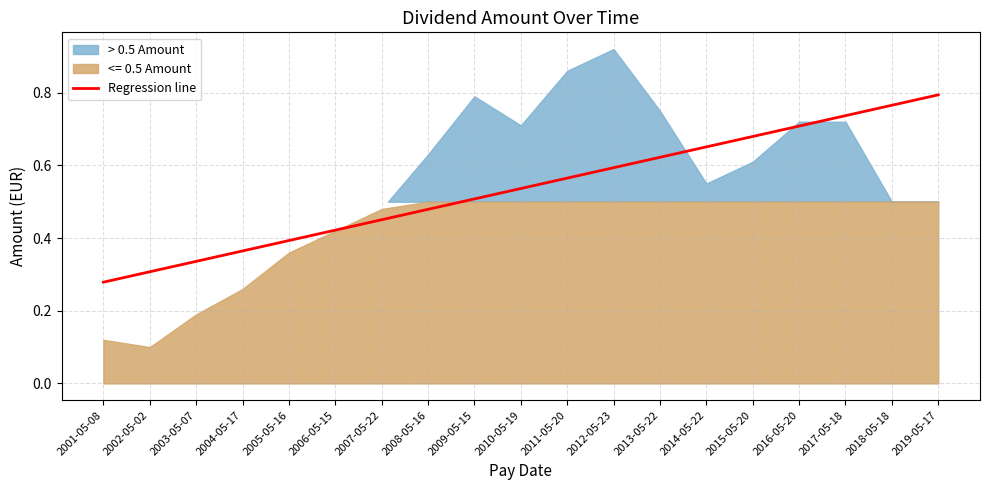

At which label is Regression line closest to 0?

2001-05-08